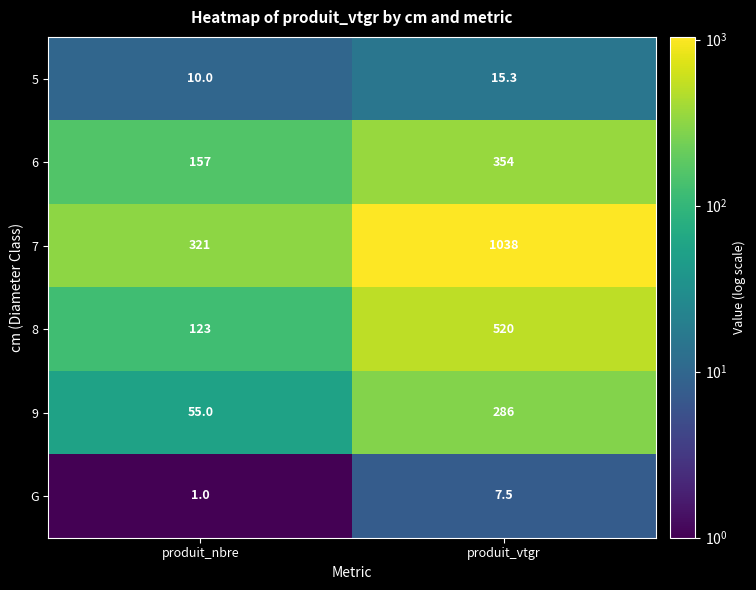

Reading left to right, what are all the values shown in this chart?

5: 10.0	15.3
6: 157.0	354.0
7: 321.0	1038.0
8: 123.0	520.0
9: 55.0	286.0
G: 1.0	7.5